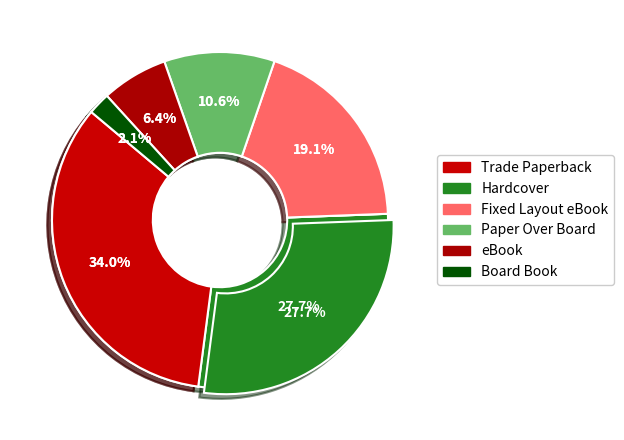

To the nearest percent, what is the combined percentage of eBook and Trade Paperback?

40%